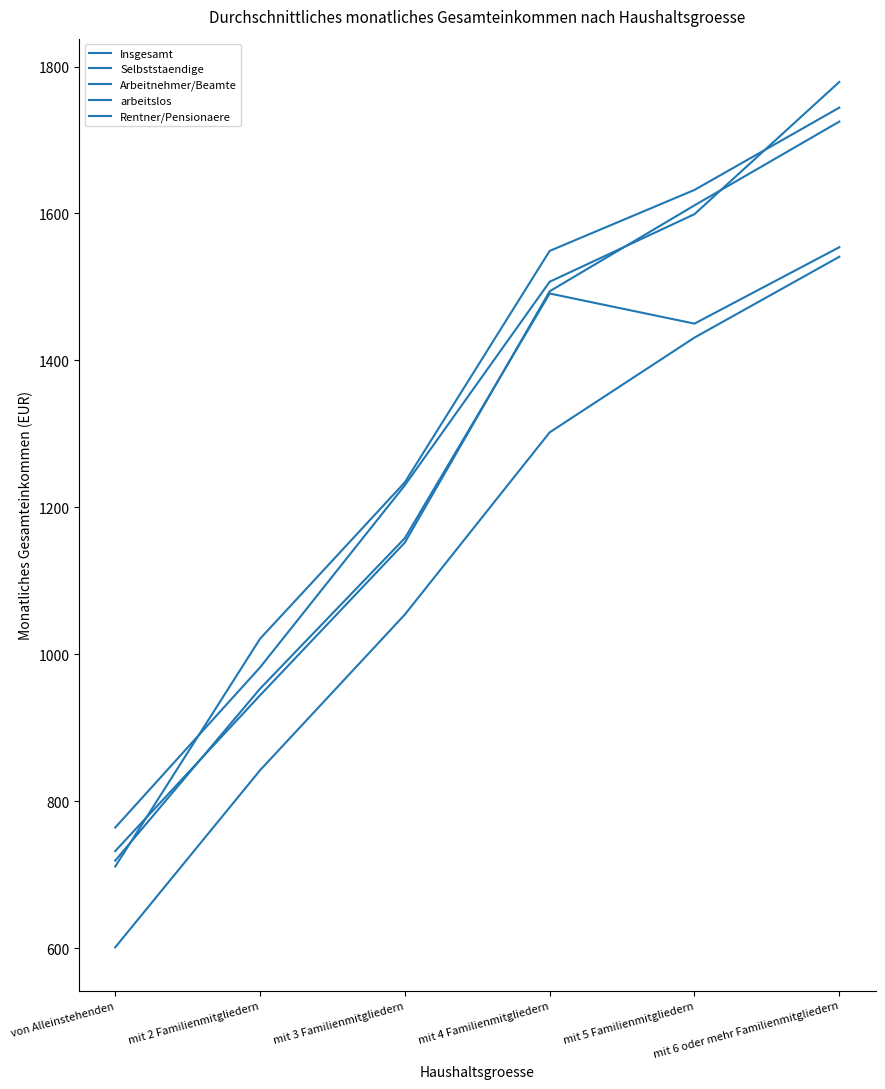

What is the difference between the highest and lowest values at mit 3 Familienmitgliedern?

180